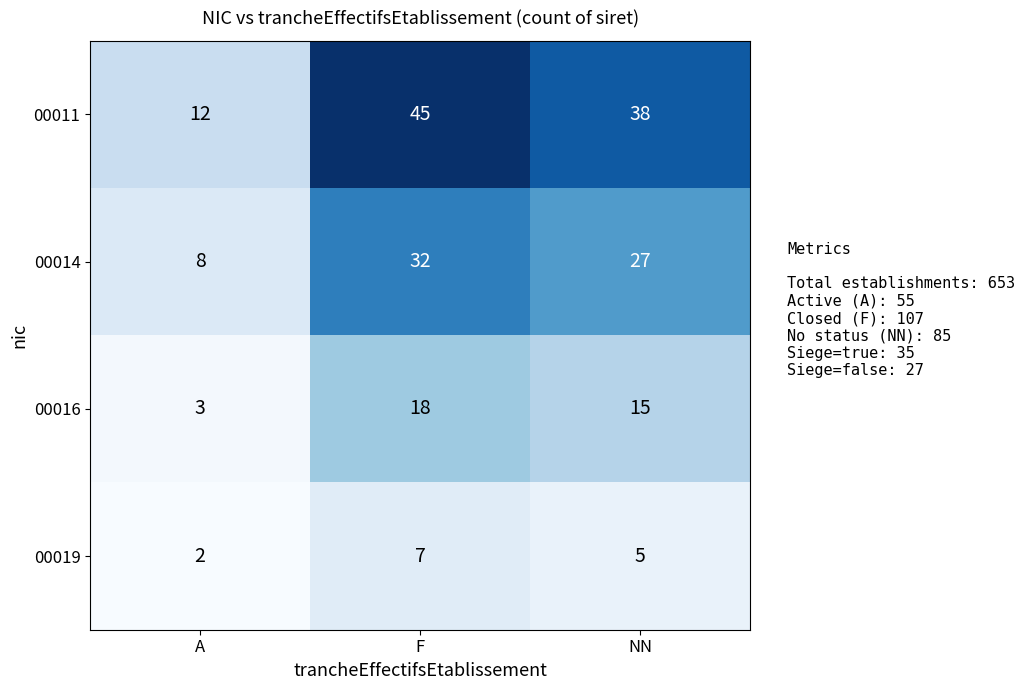

Count the number of categories in the chart.

3